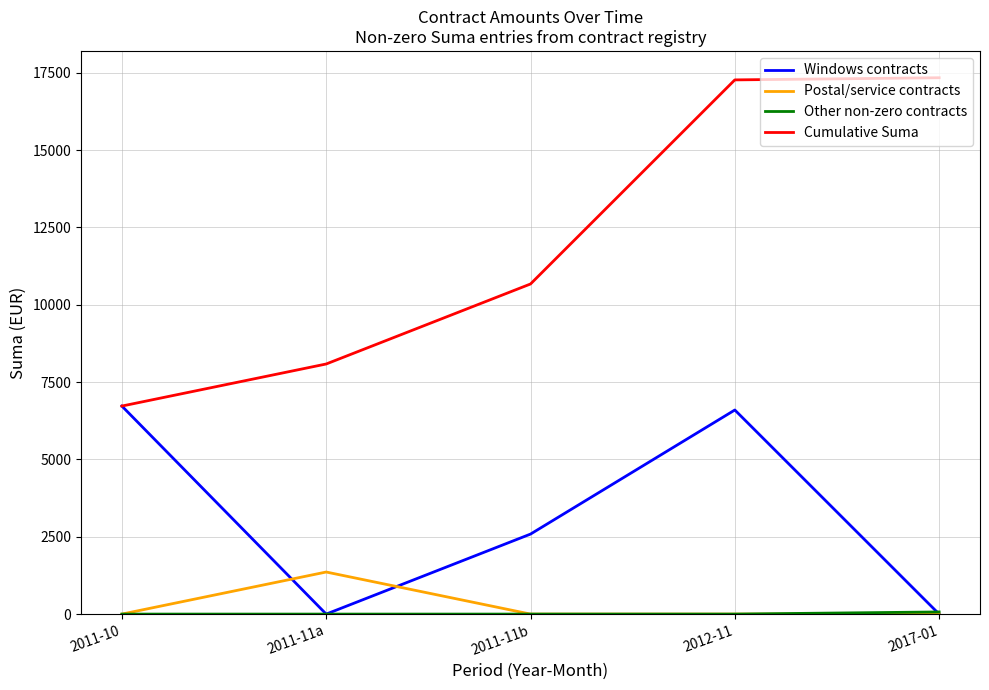

Where is Windows contracts nearest to the value 3362?

2011-11b